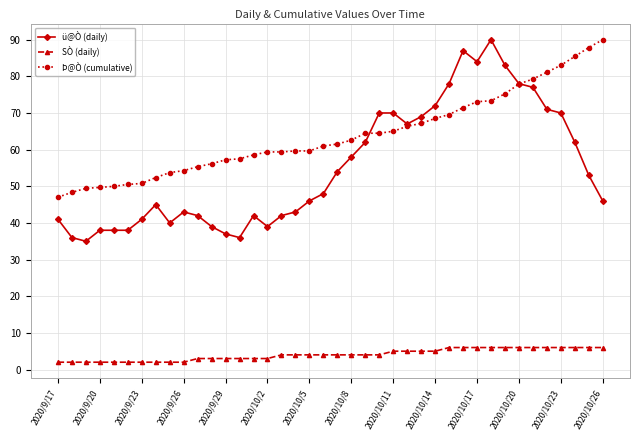

How many distinct data groups are displayed?

3